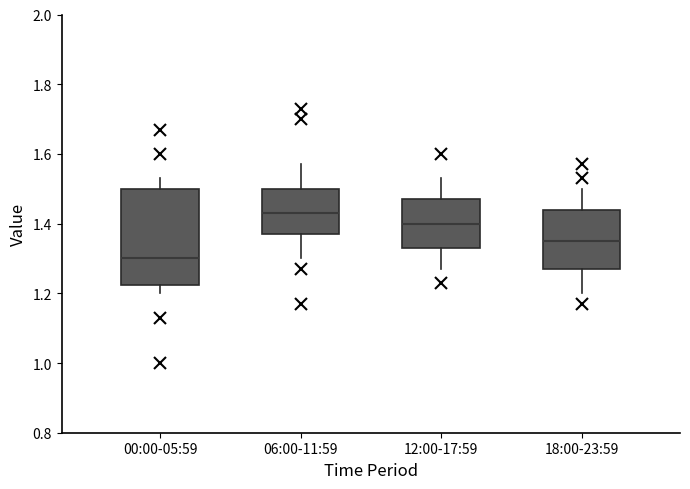

Which box's median line is the highest?

06:00-11:59